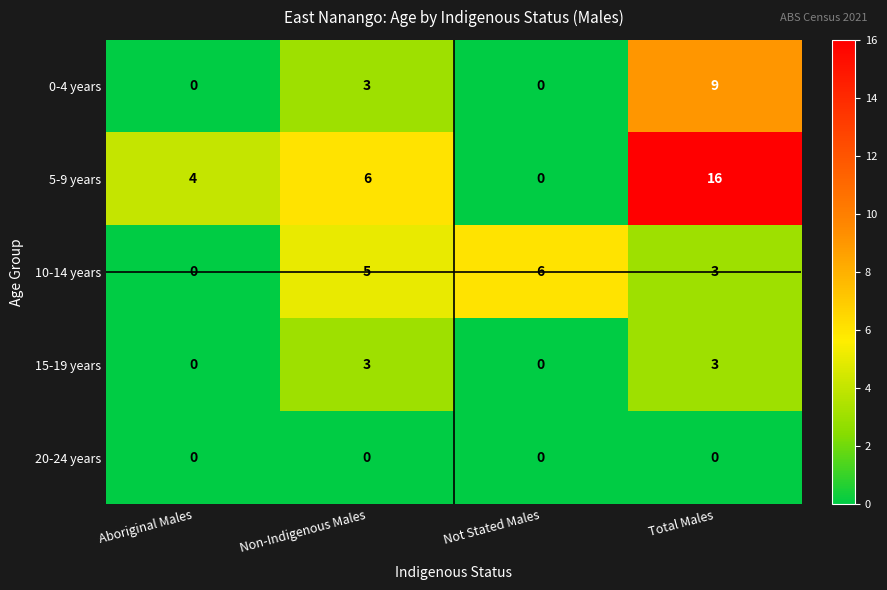

Rank the categories by 5-9 years value from highest to lowest.

Total Males, Non-Indigenous Males, Aboriginal Males, Not Stated Males